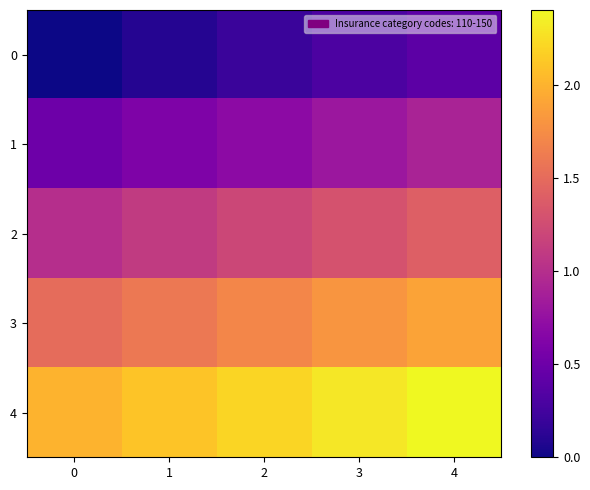

Which has a higher value, 1 or 3?

3